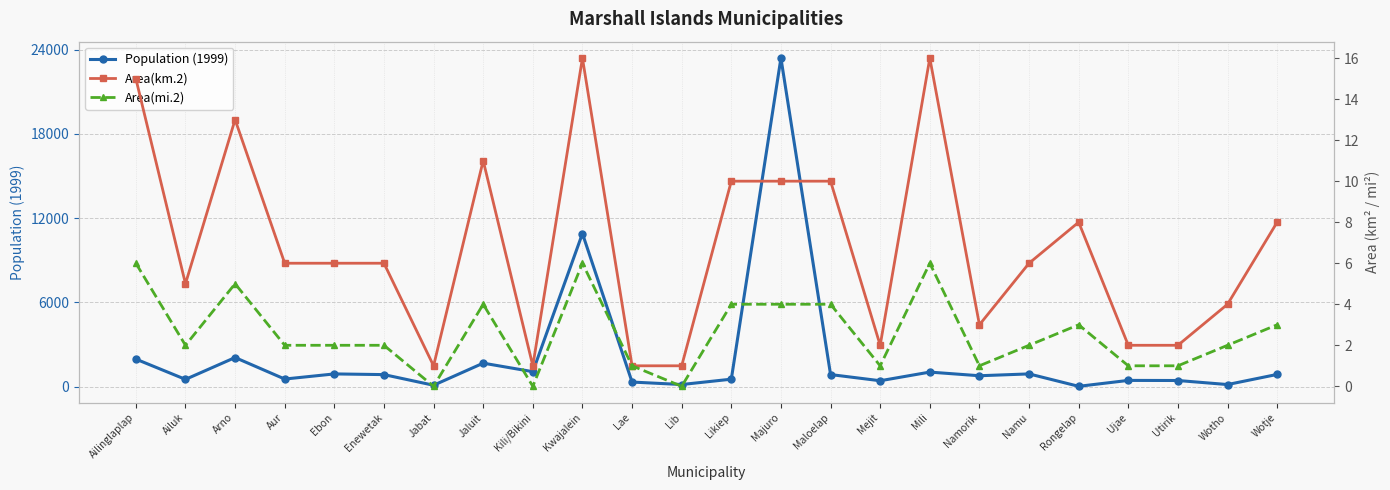

What is the sum of all Area(mi.2) values?

62